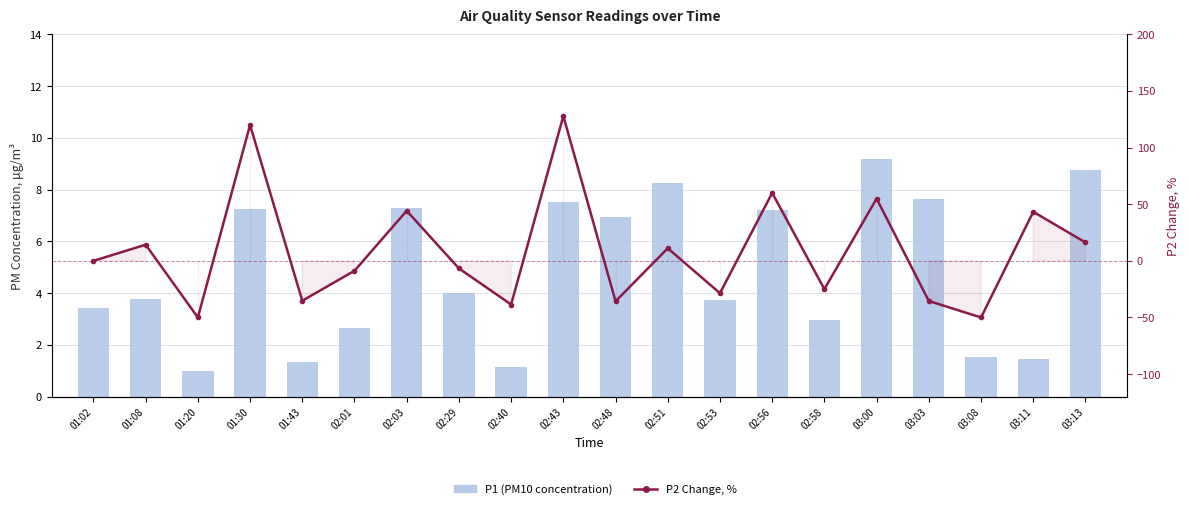

What value does the P2 Change, % series have at 02:51?

11.1